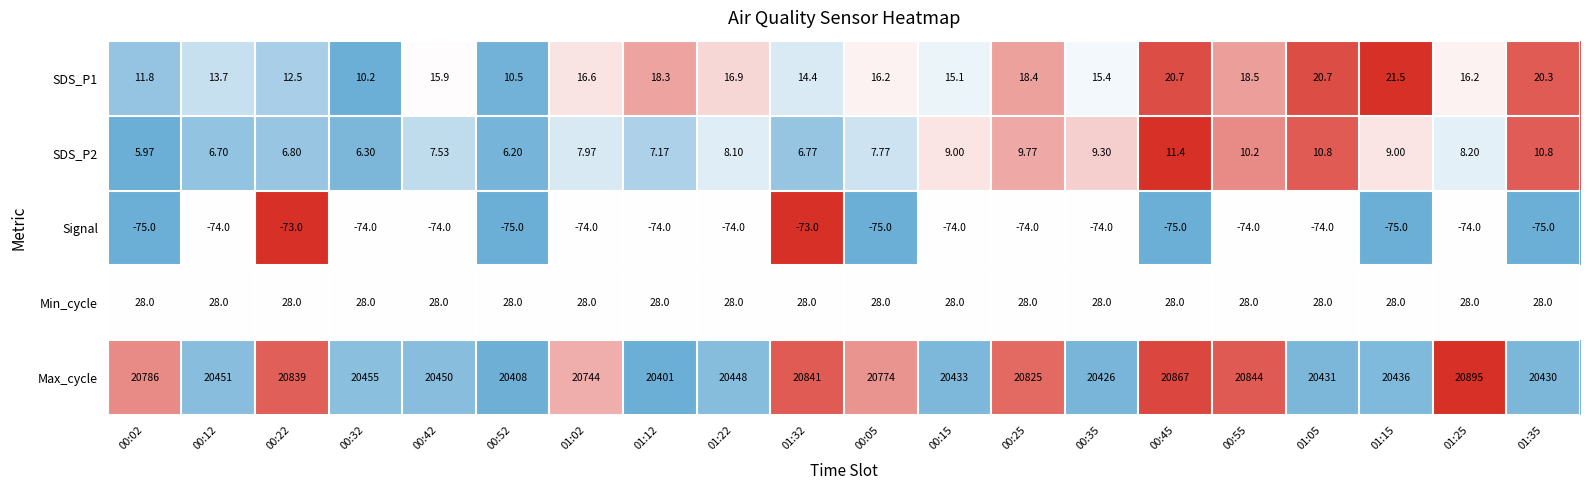

At how many categories does at least one series exceed 0?

20